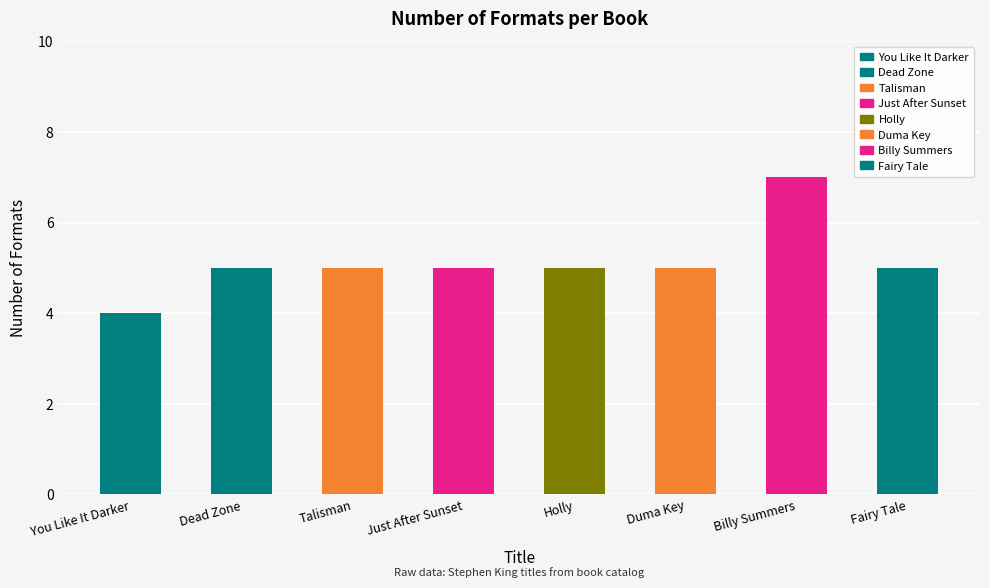

The chart shows a value of 2 at Billy Summers. True or false?

False